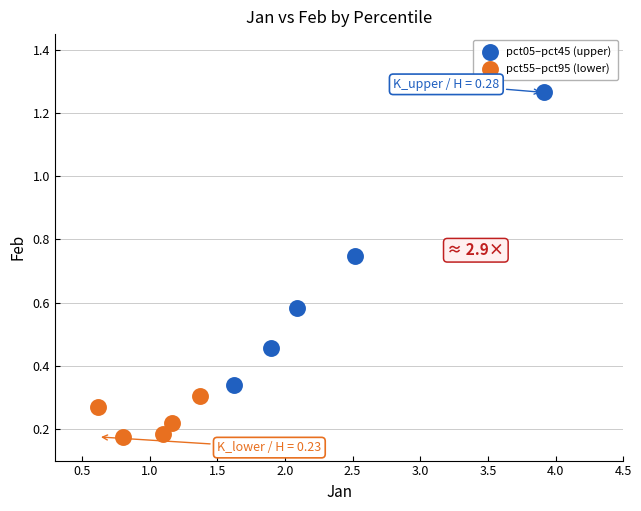

What are all the series names shown in the legend?

pct05–pct45 (upper), pct55–pct95 (lower)